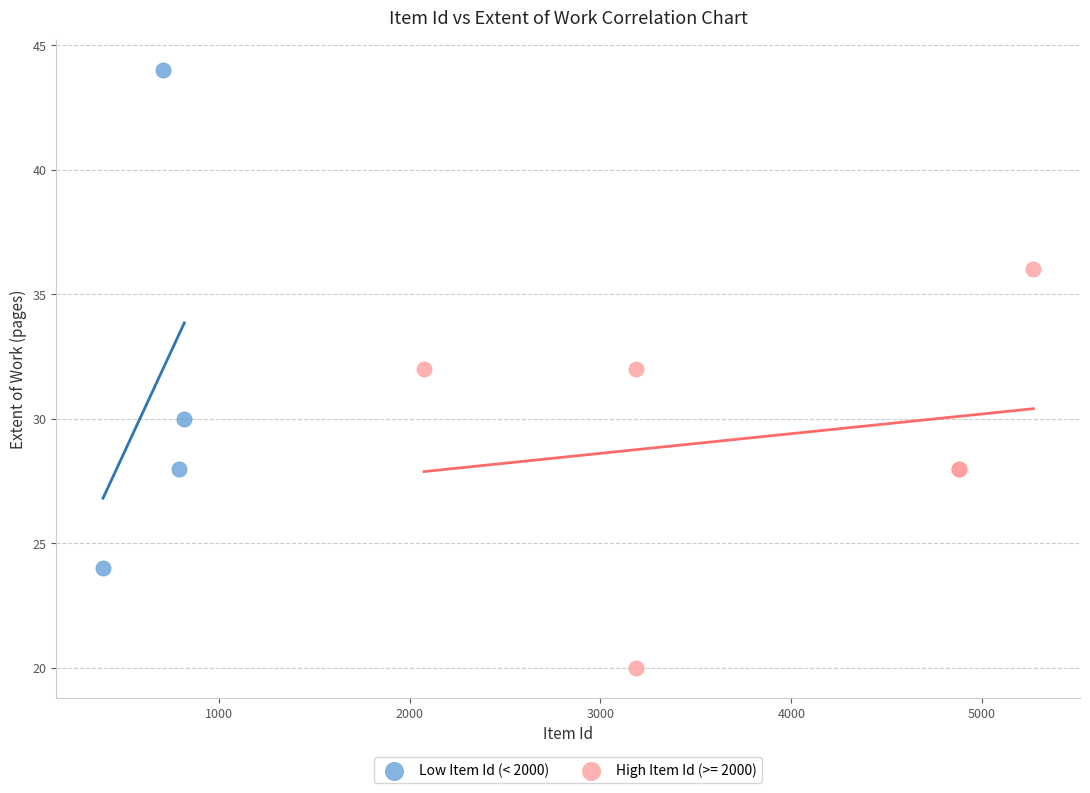

Which series has the largest Y range (max minus min)?

Low Item Id (< 2000)